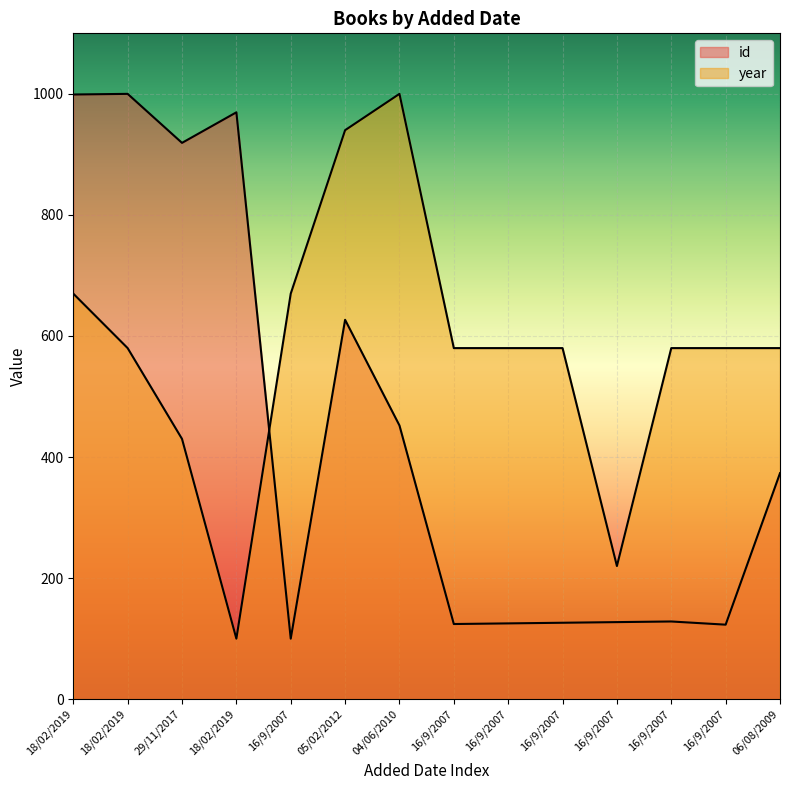

In year, how many points are higher than both neighbors (excluding endpoints)?

1